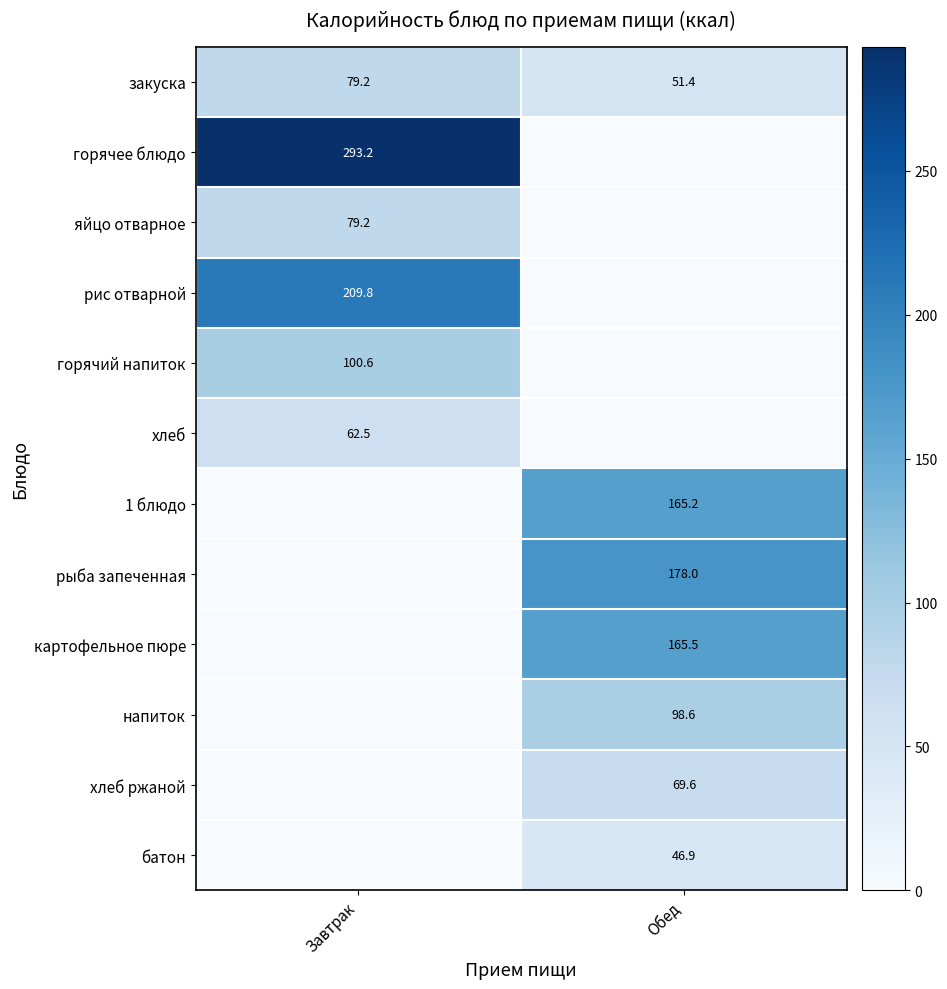

Count the number of data series in this chart.

12